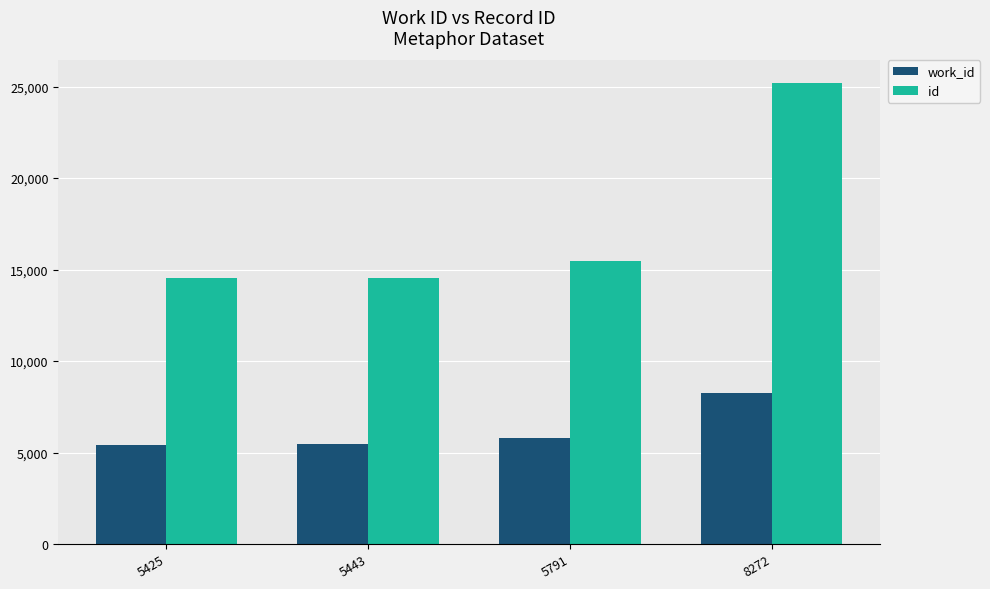

Is the value of id at 5791 greater than the value of work_id at 5791?

Yes